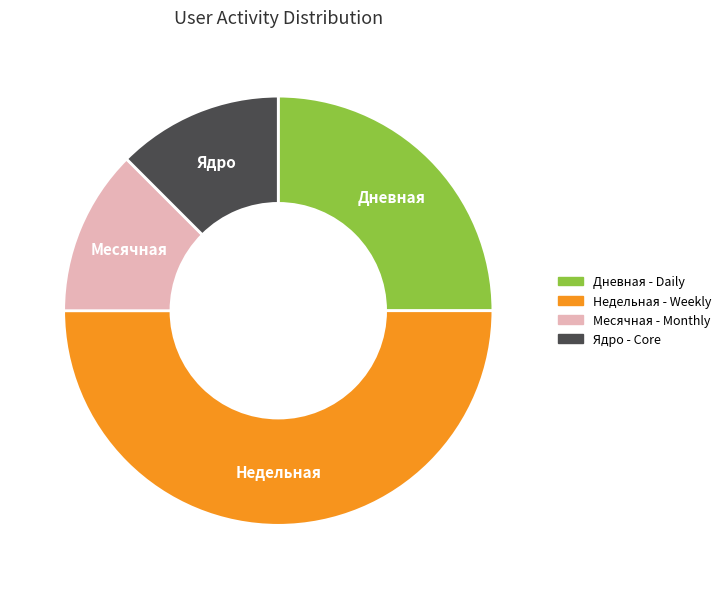

Does Месячная account for over 50% of the chart?

No